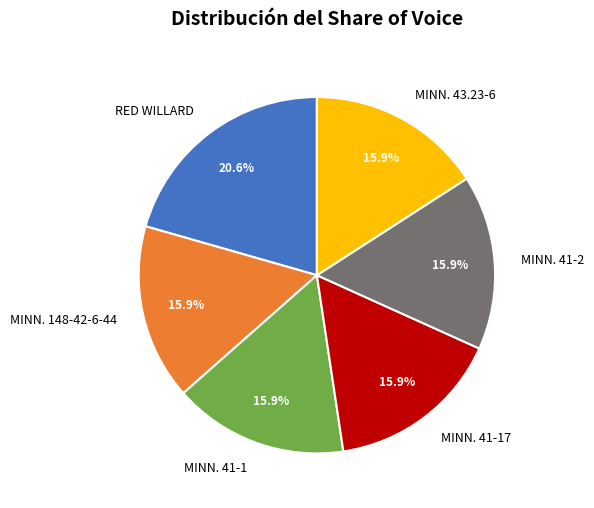

True or false: MINN. 41-17 accounts for 7% of the total.

False